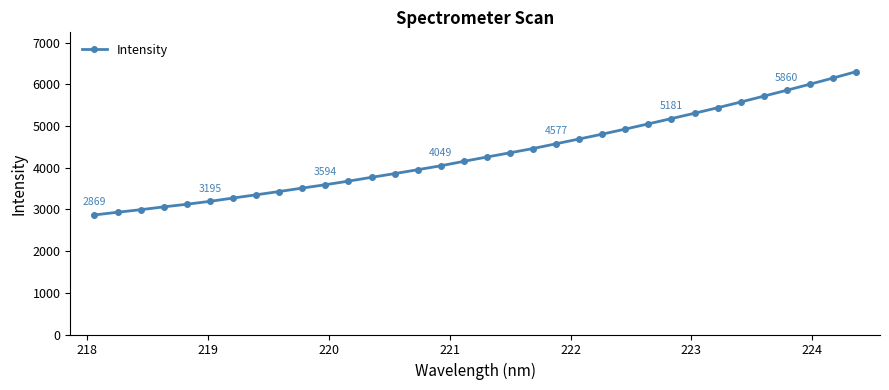

What is the difference between the second highest and minimum values?

3283.2